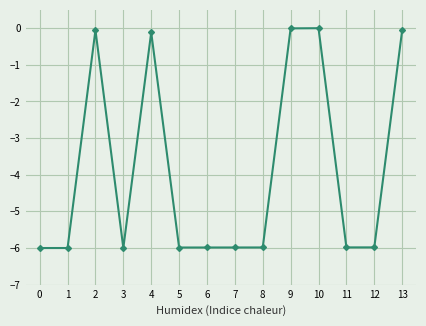

The value at 6 is -6.0. True or false?

True